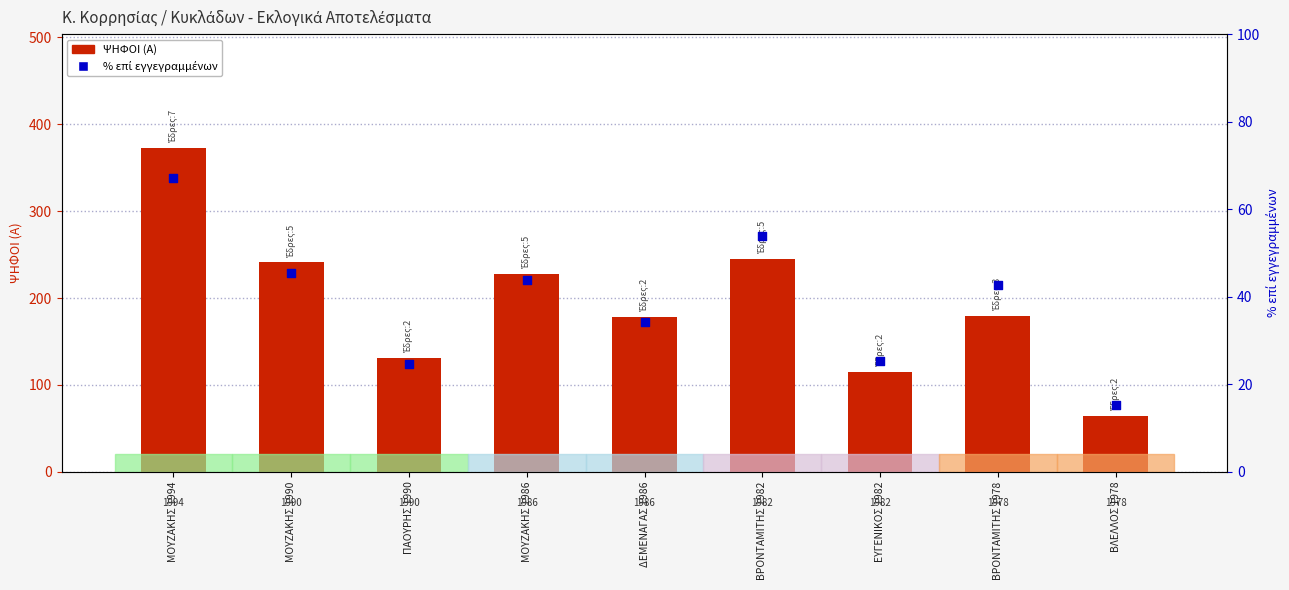

What is the total value across all series at ΕΥΓΕΝΙΚΟΣ 1982?

140.3